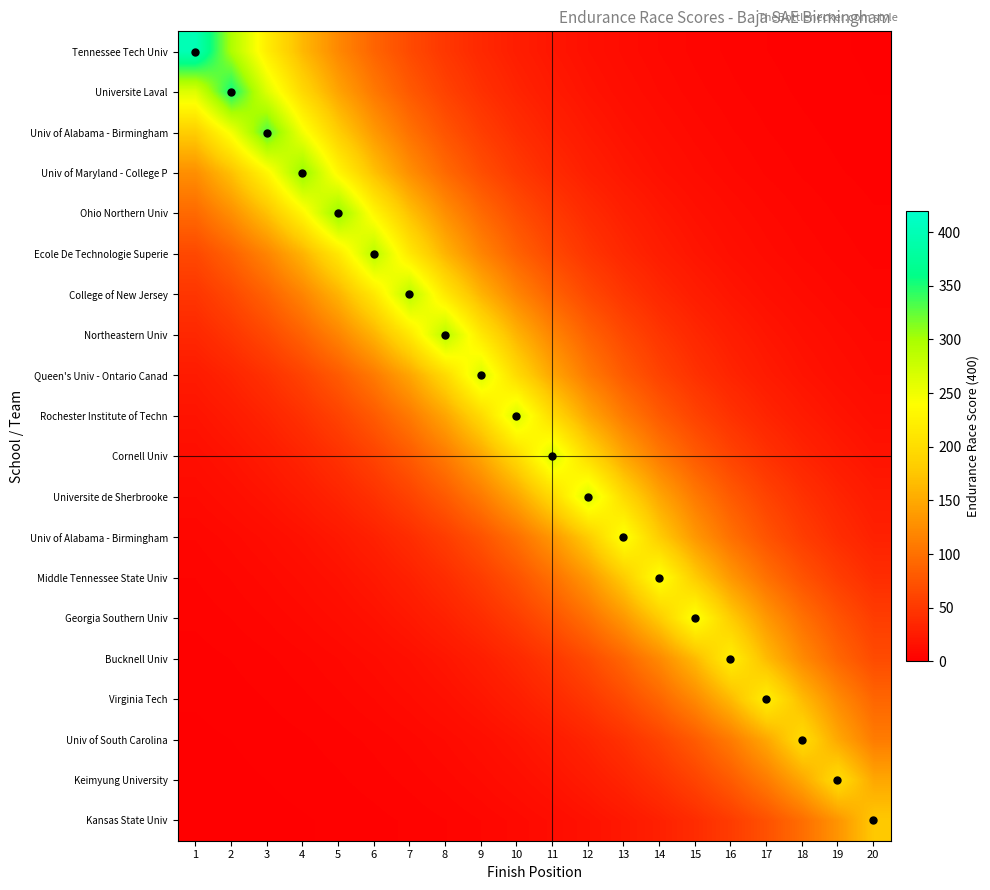

Count the number of data series in this chart.

20